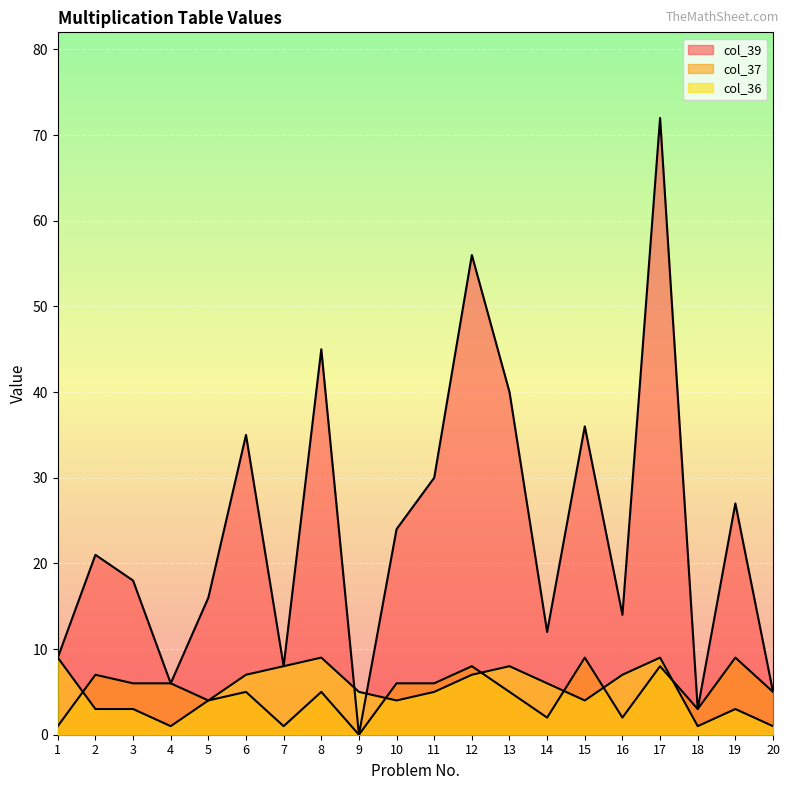

Between 2 and 17, which series saw the biggest shift?

col_39